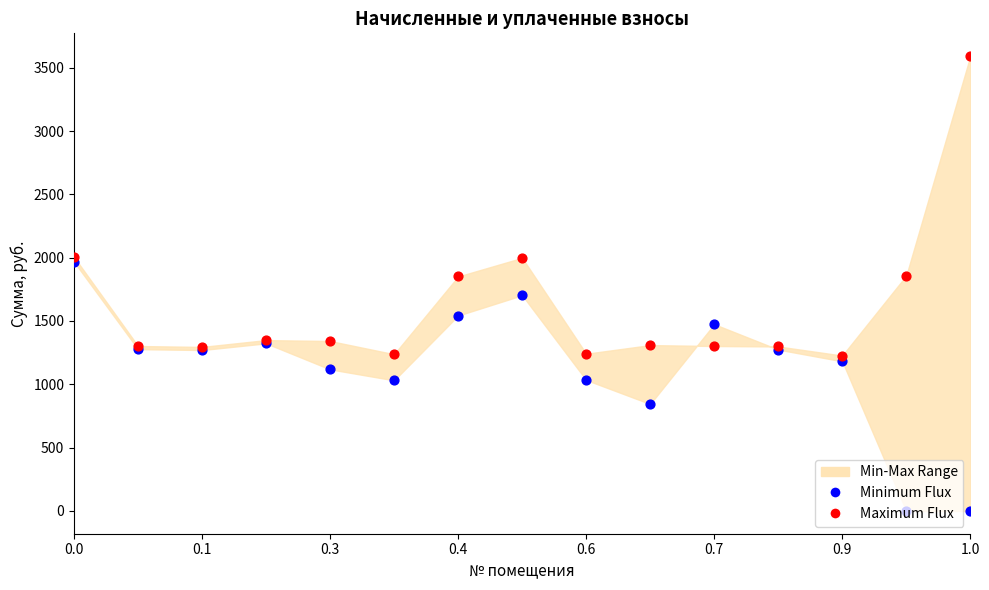

Which series reaches the maximum Y coordinate?

Maximum Flux